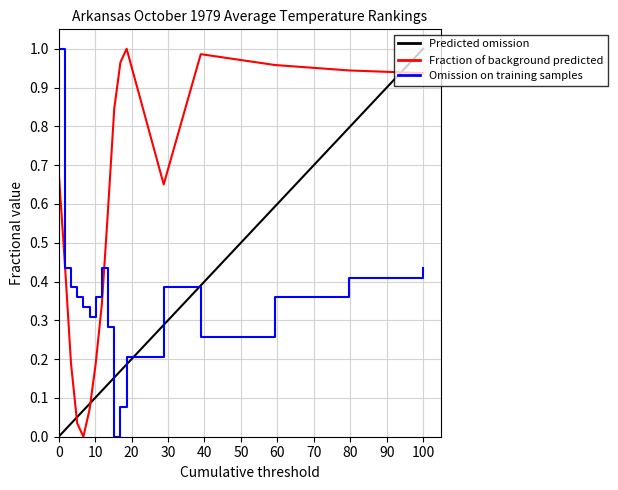

What is the highest value of the Value series?

1.0